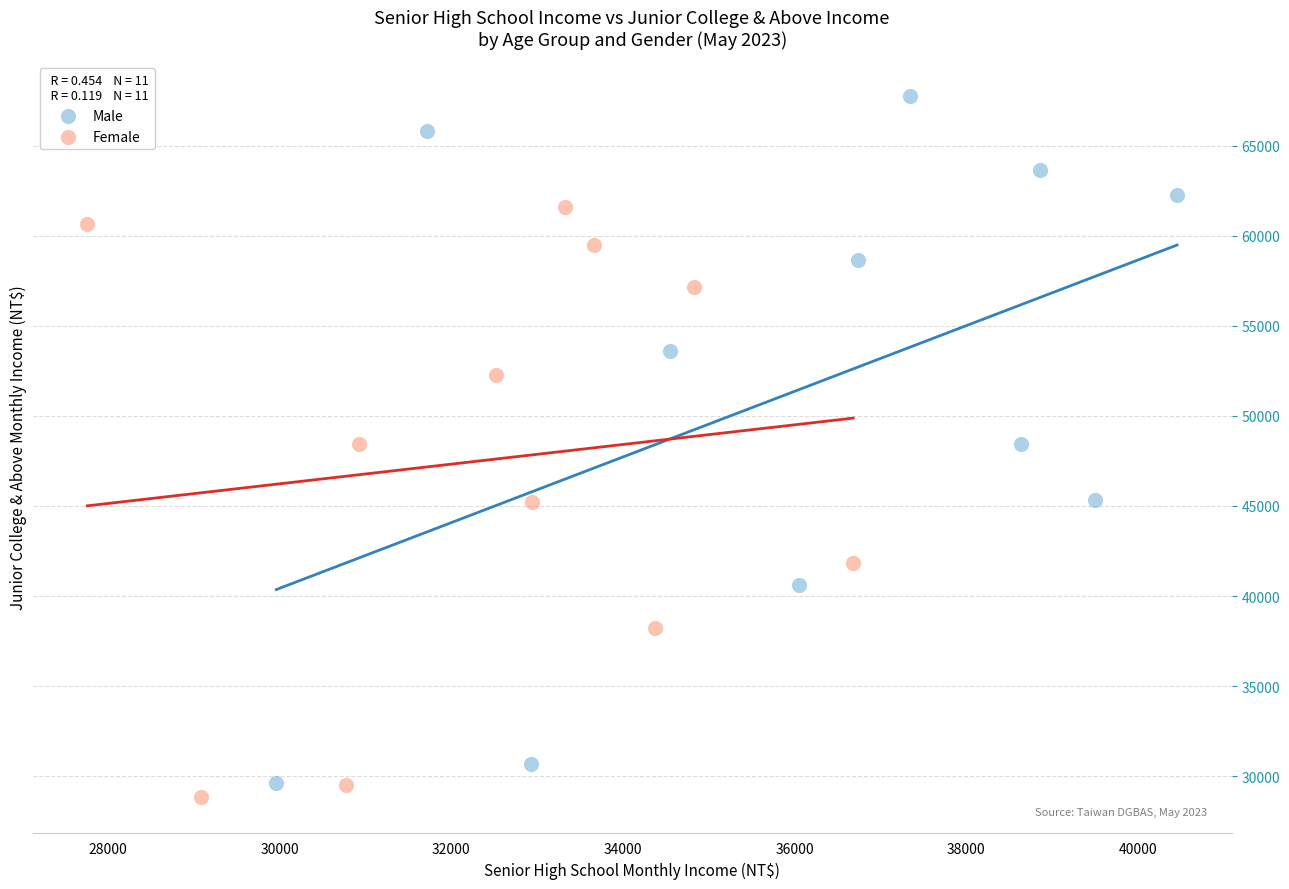

Which series has the widest spread of Y values?

Male